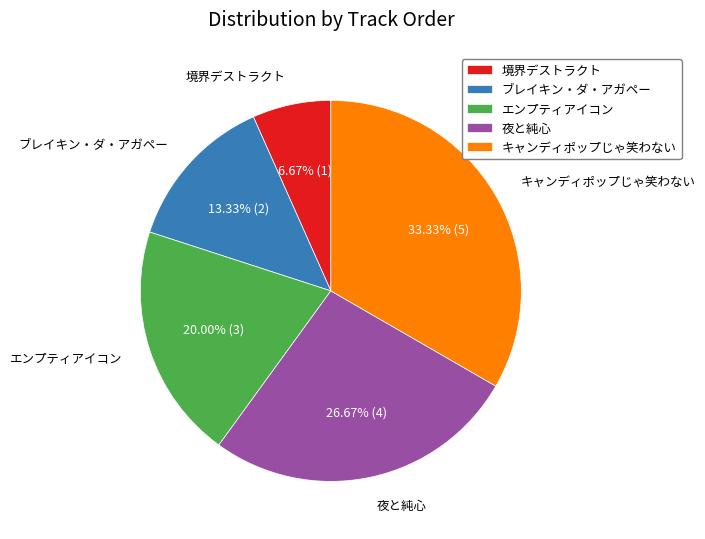

The ブレイキン・ダ・アガペー slice represents 1% of the pie. True or false?

False